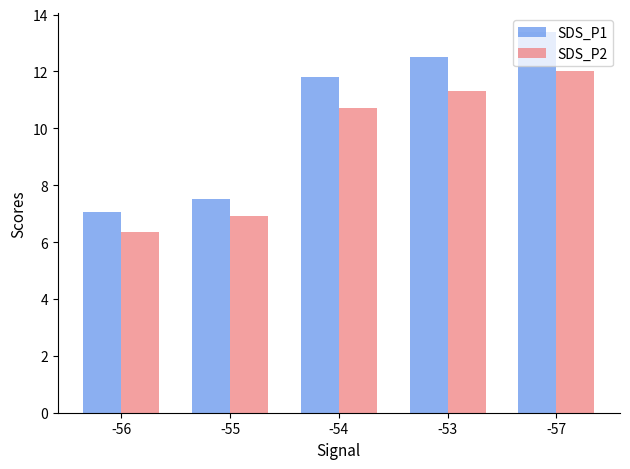

Rank the series by their maximum value, from highest to lowest.

SDS_P1, SDS_P2